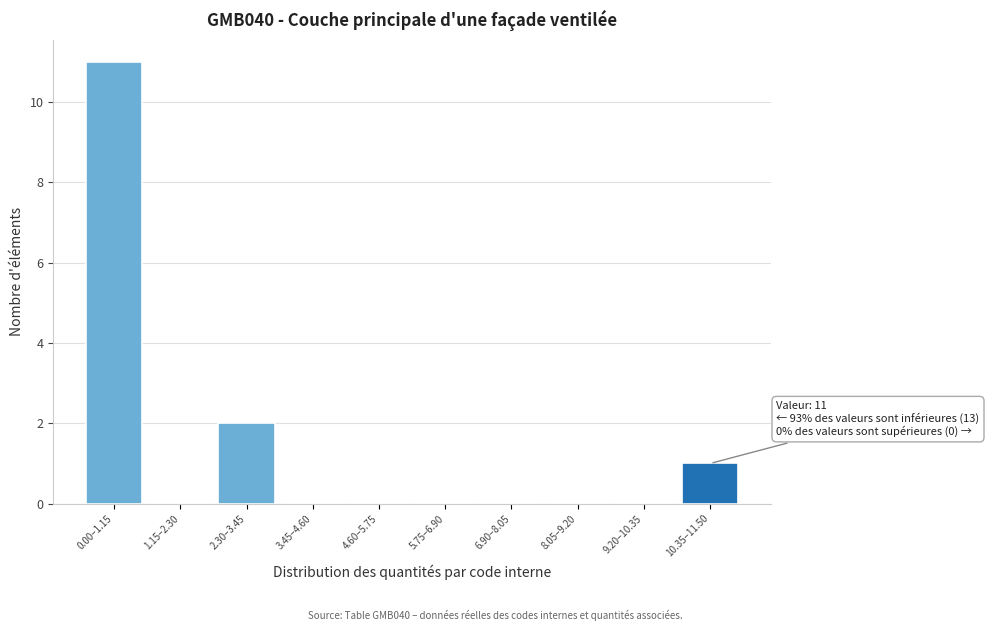

Reading left to right, transcribe all the data shown in this chart.

0.00–1.15=11	1.15–2.30=0	2.30–3.45=2	3.45–4.60=0	4.60–5.75=0	5.75–6.90=0	6.90–8.05=0	8.05–9.20=0	9.20–10.35=0	10.35–11.50=1